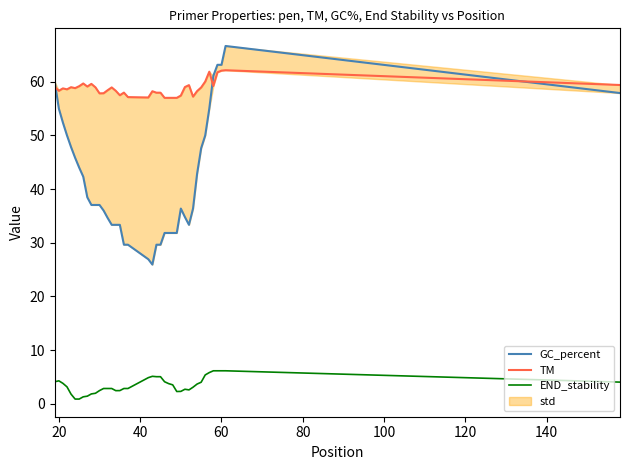

The value of END_stability at 20 is 6.9. True or false?

False